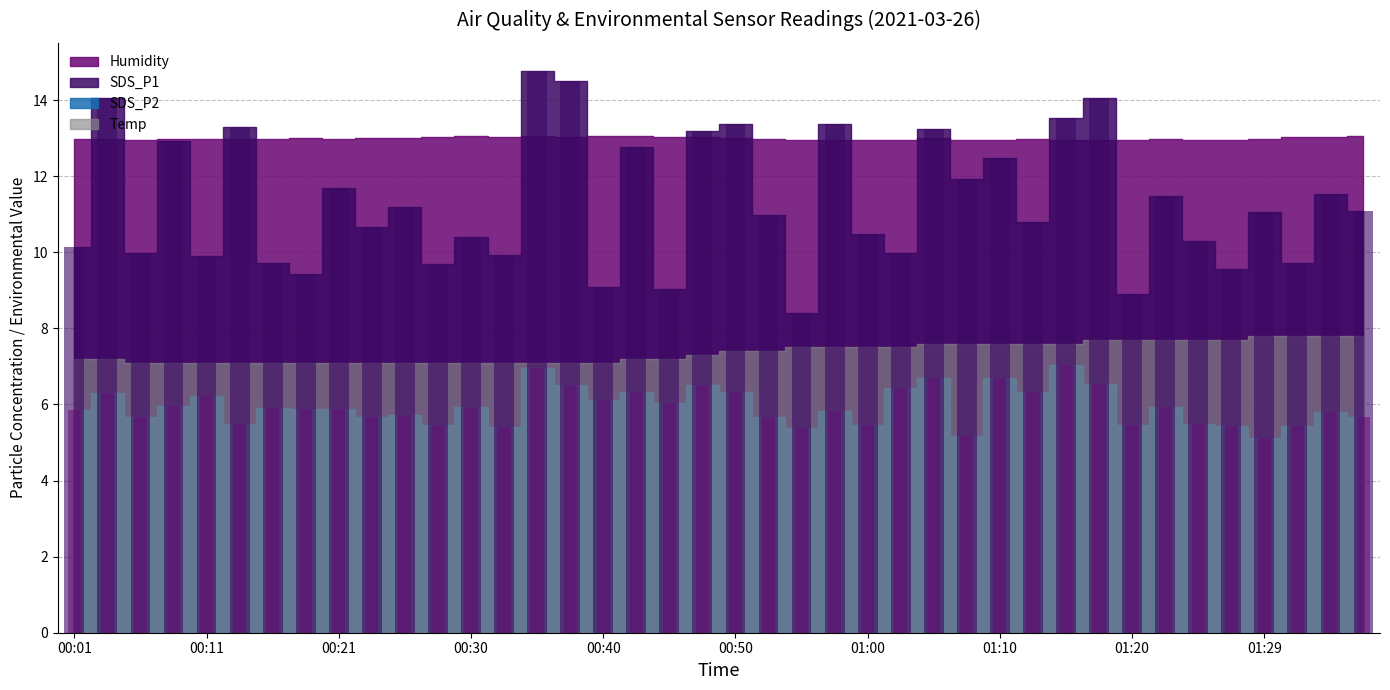

At how many categories does at least one series exceed 13?

10